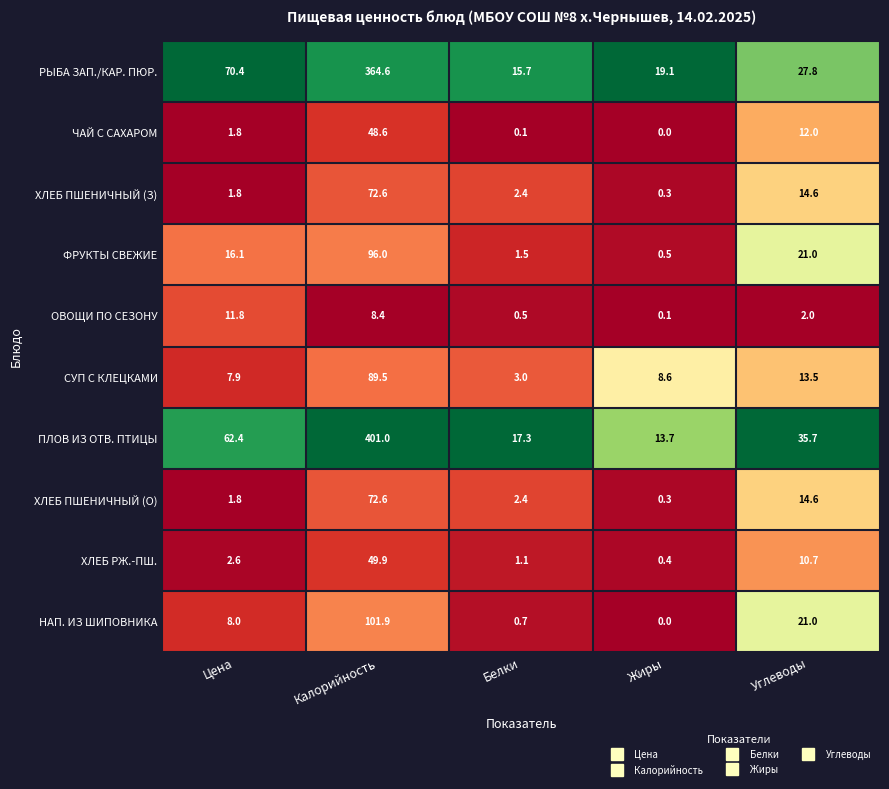

List the labels in order of ОВОЩИ ПО СЕЗОНУ value, smallest first.

Жиры, Белки, Углеводы, Калорийность, Цена